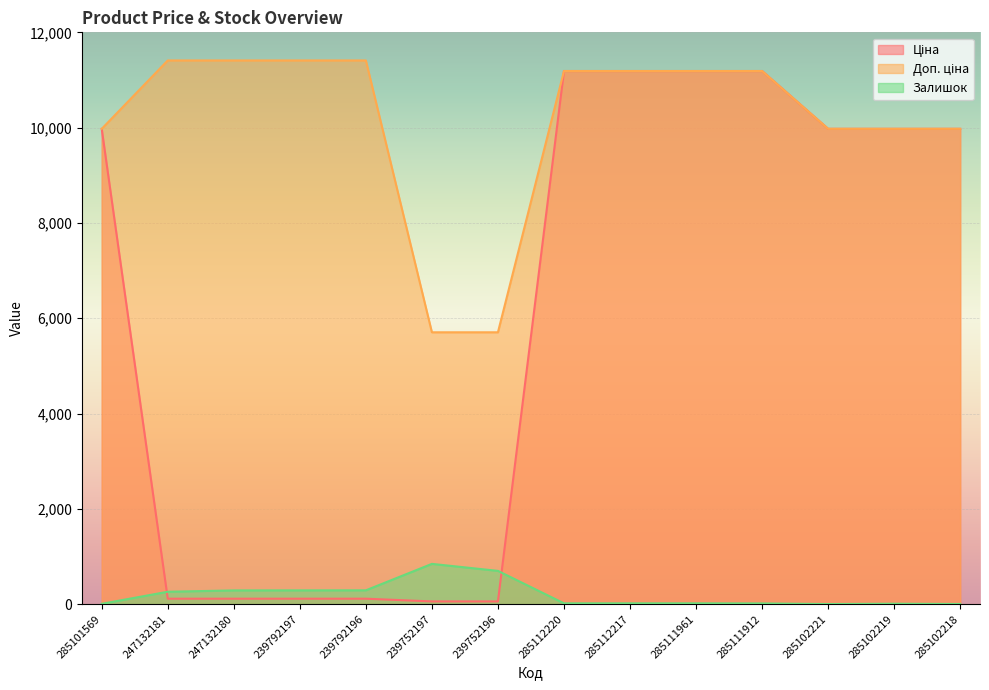

What is the label of the 8th point from the right?

239752196